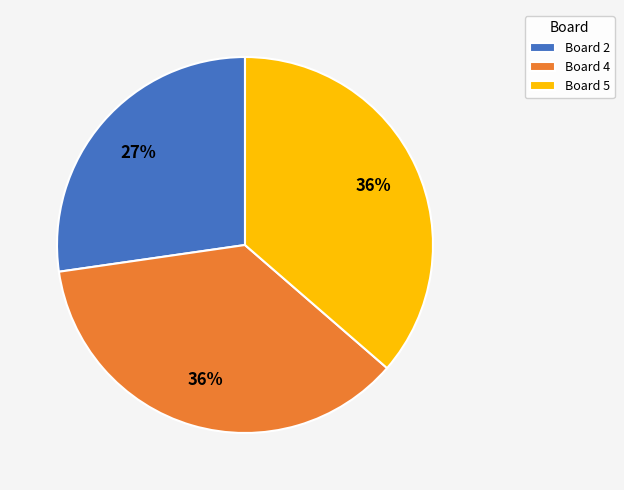

To the nearest percent, what is the average slice percentage?

33%